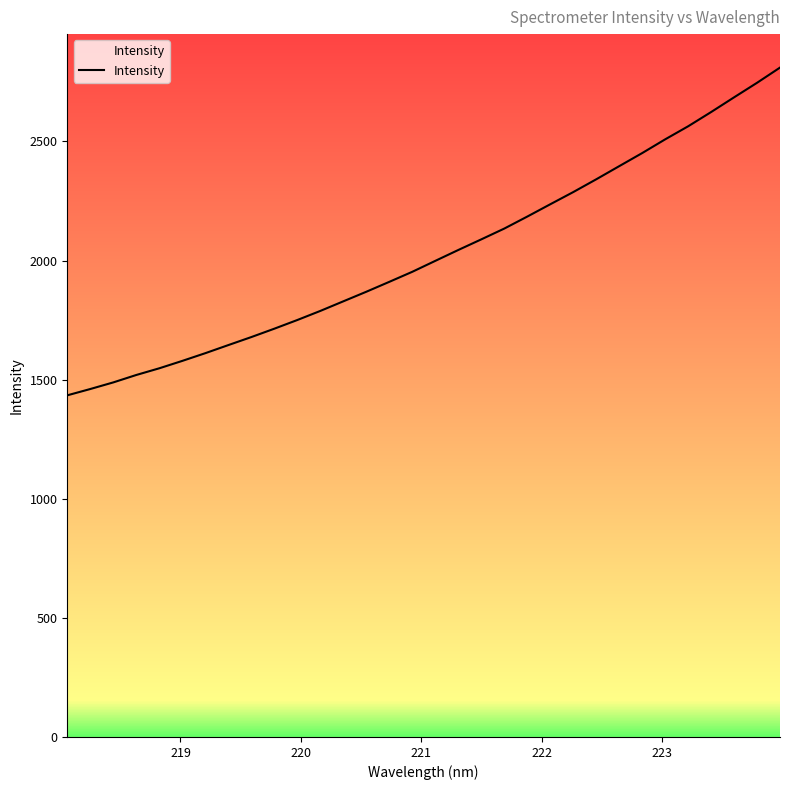

What is the maximum value shown in the chart?

2809.8